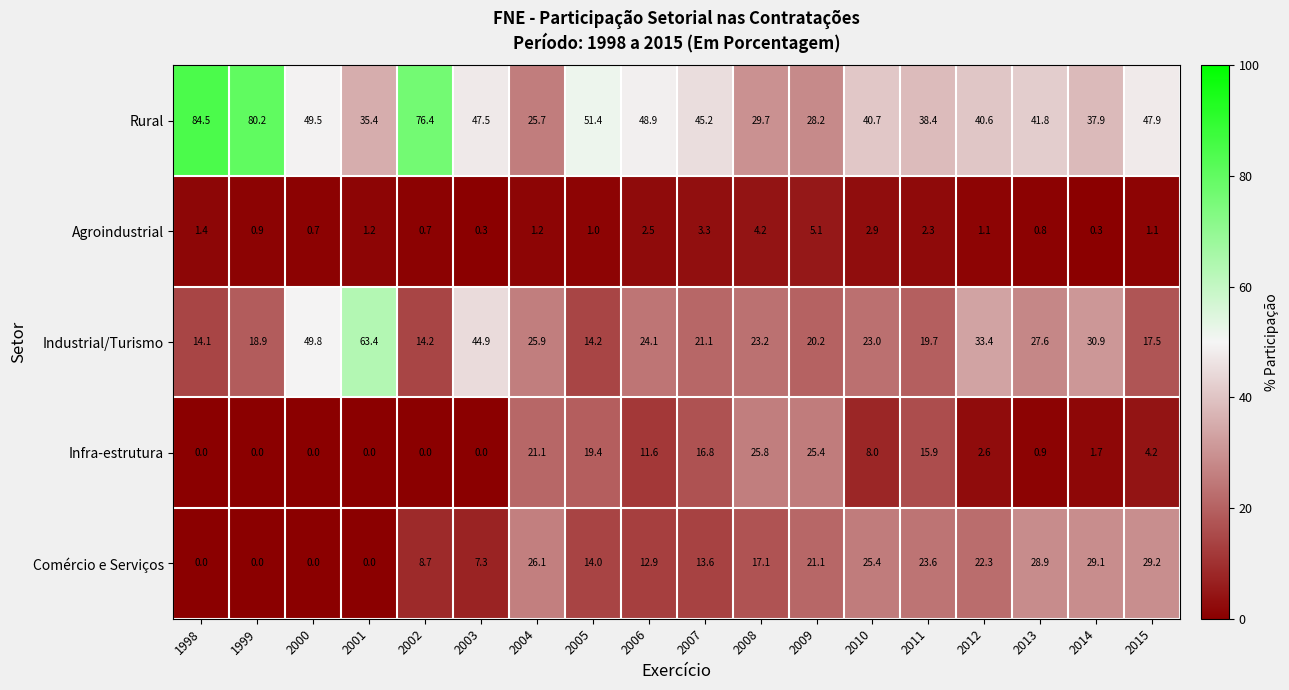

What is the difference between the Comércio e Serviços values at 2013 and 2009?

7.8